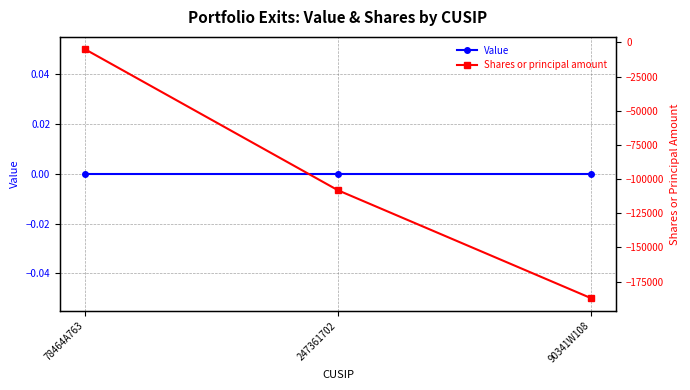

Which series has the largest range (max minus min)?

Shares or principal amount